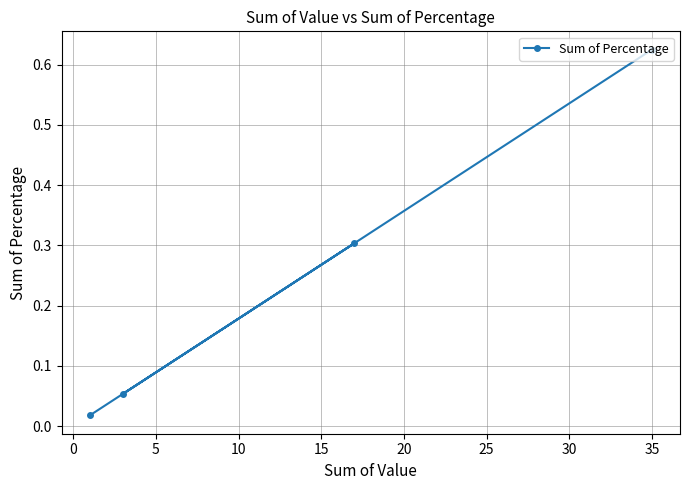

What is the sum of all values?

1.0